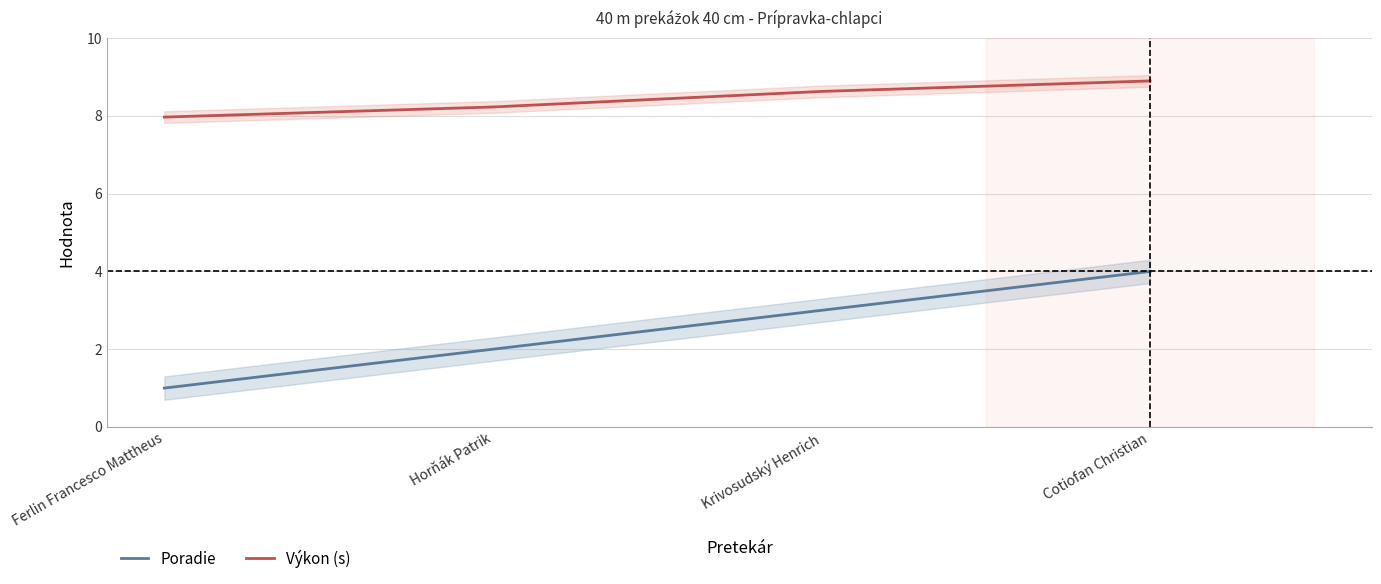

What is the spread (max minus min) of values at Horňák Patrik?

6.2